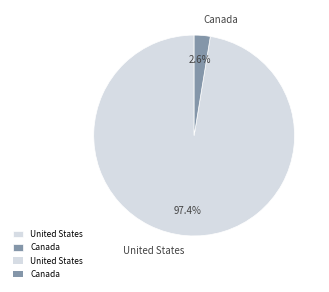

To the nearest percent, what percentage of the pie is United States?

97%